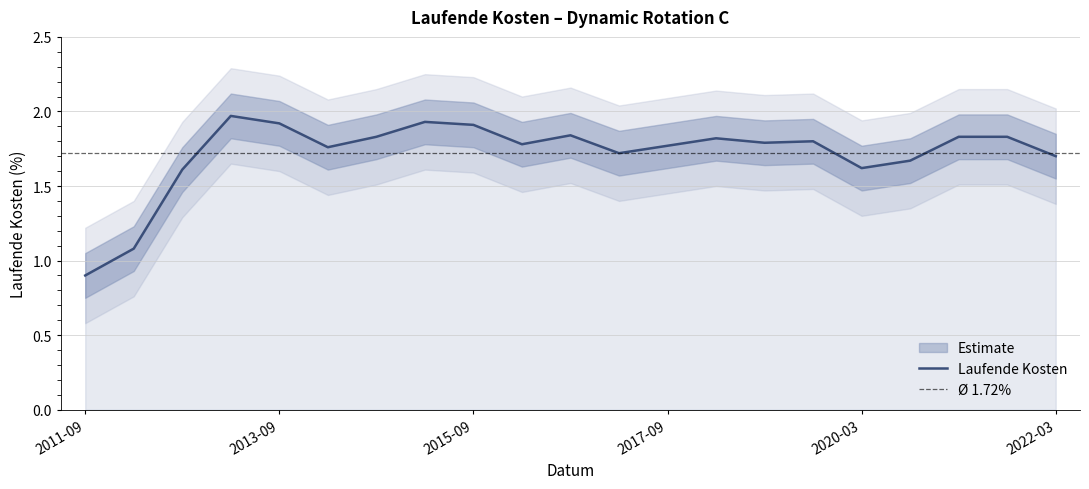

The chart shows a value of 0.7 at 2015-09. True or false?

False